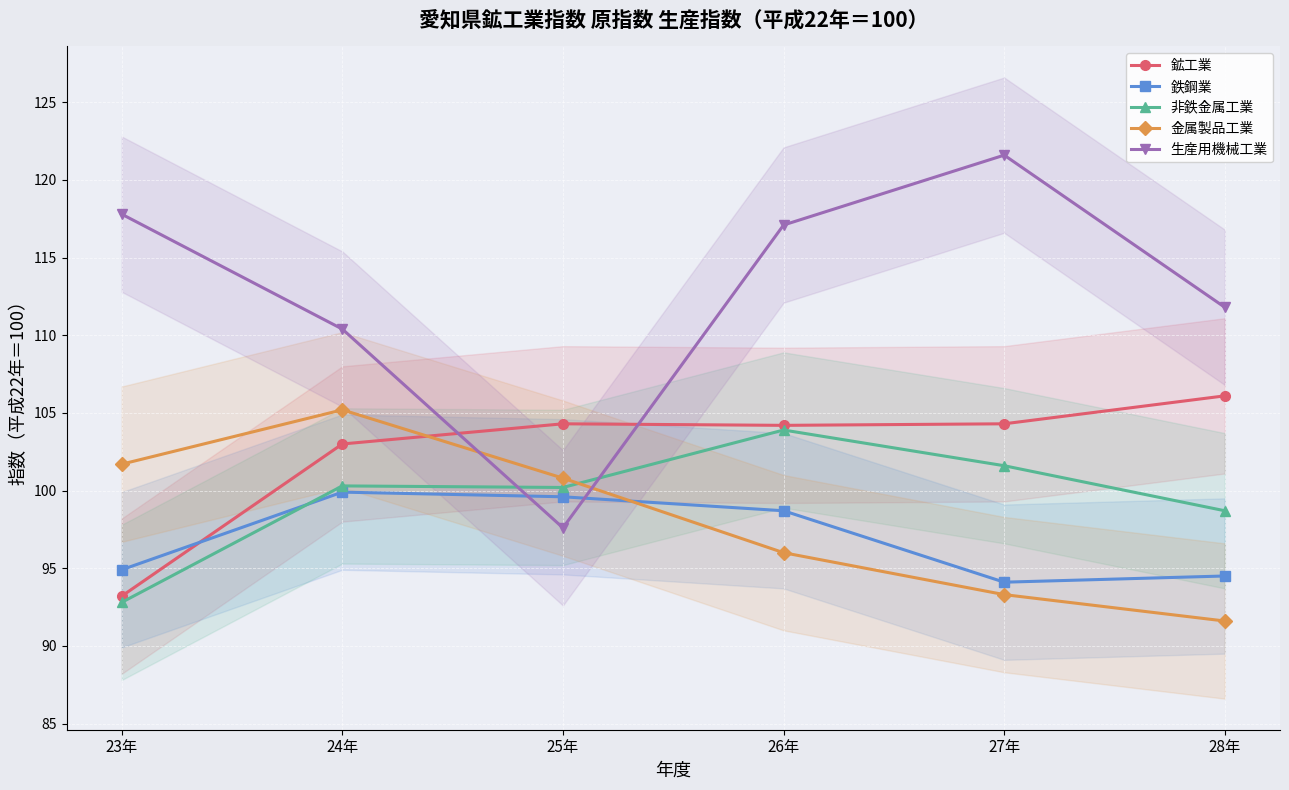

Between 25年 and 27年, which is larger?

25年